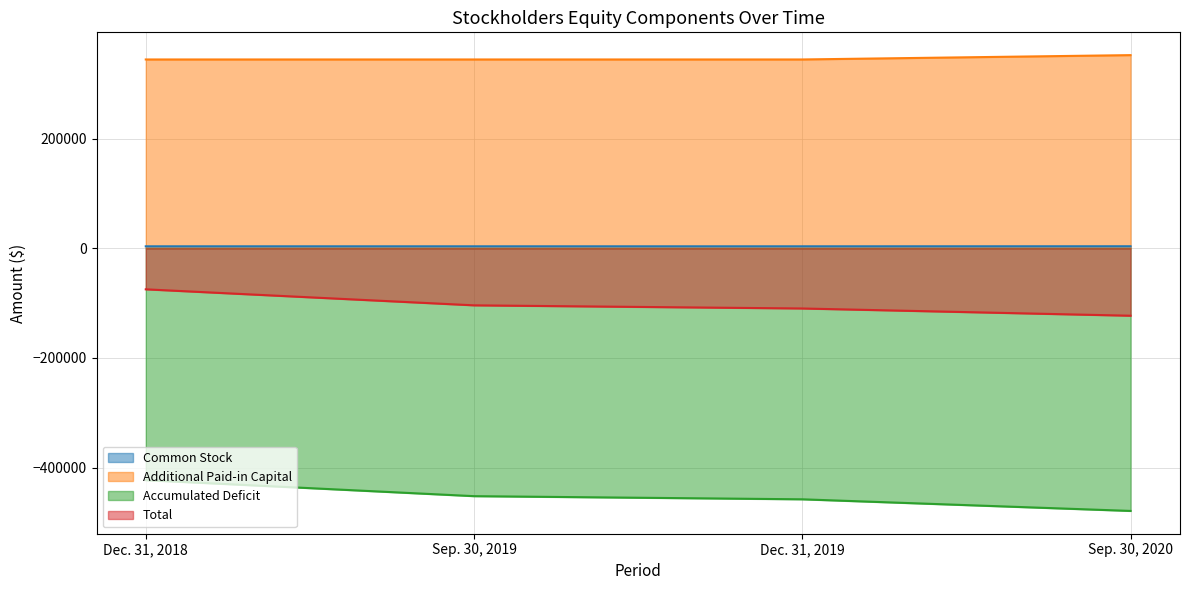

At Dec. 31, 2019, list the series in order from smallest to largest.

Accumulated Deficit, Total, Common Stock, Additional Paid-in Capital